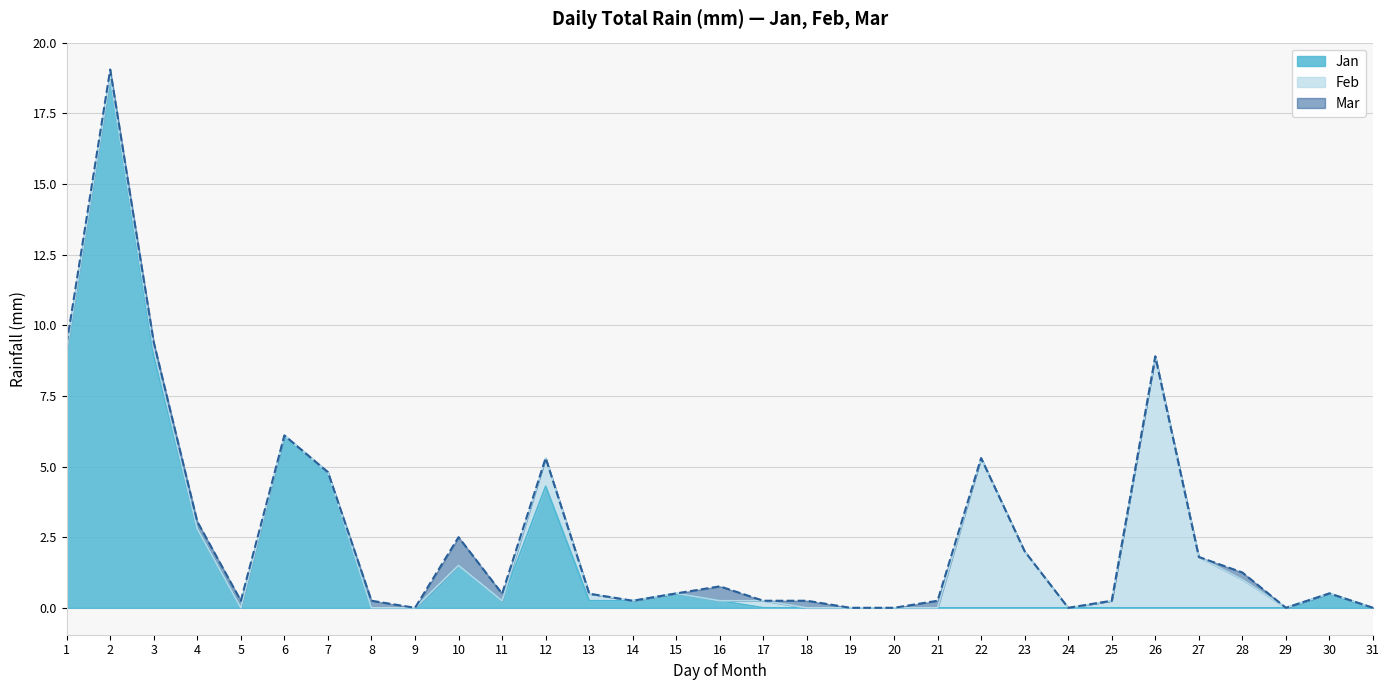

At how many categories does at least one series exceed 15?

1